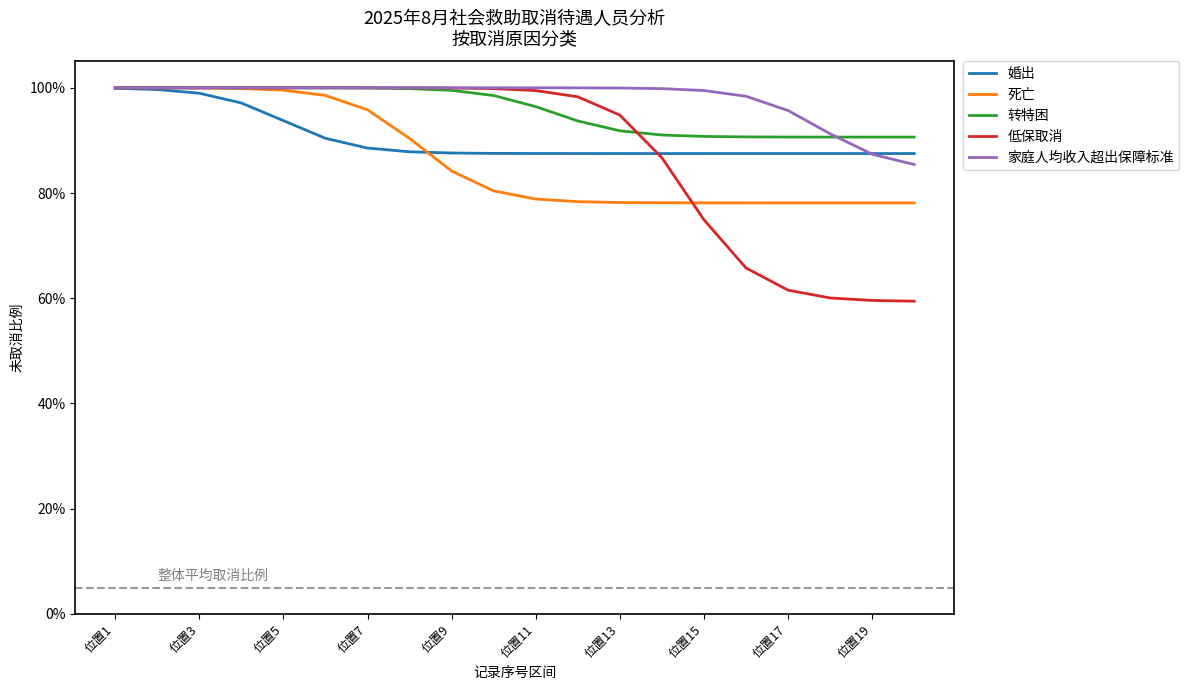

Which series has the widest spread of values?

低保取消